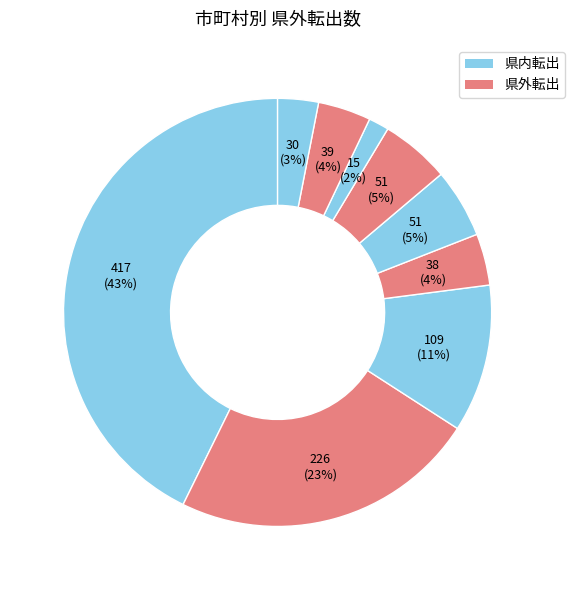

Count the number of slices in the pie.

9